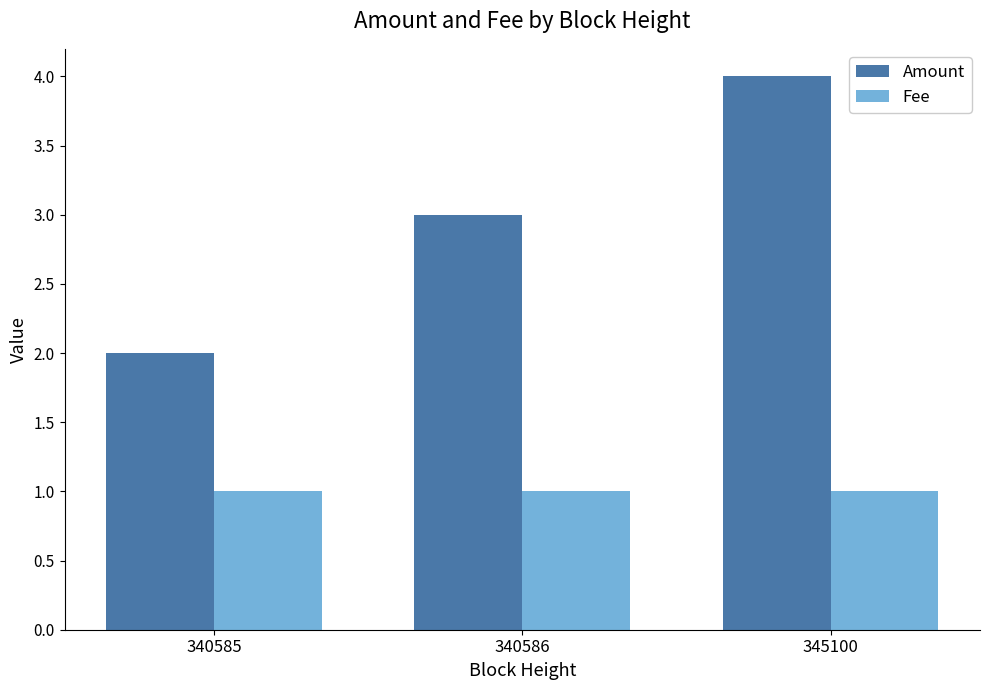

What is the difference between the highest and lowest values at 340585?

1.0